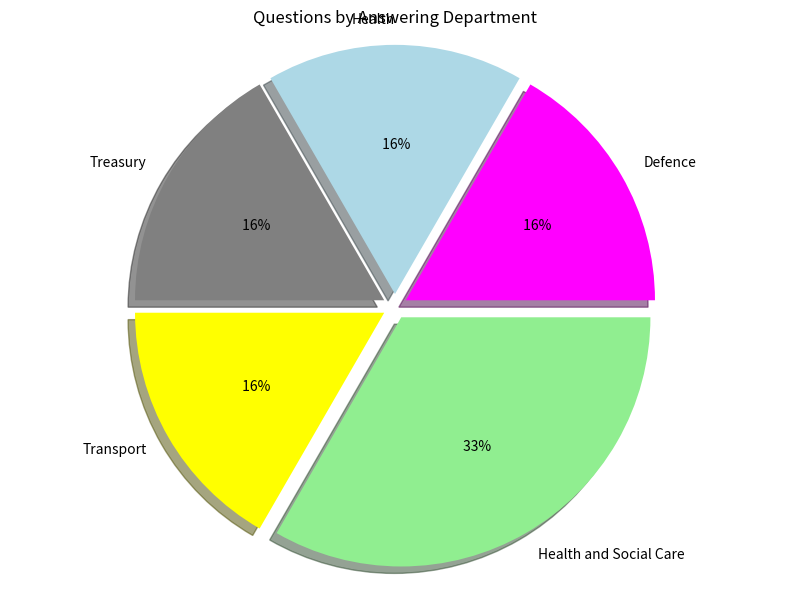

Rank the categories by value from lowest to highest.

Transport, Defence, Health, Treasury, Health and Social Care